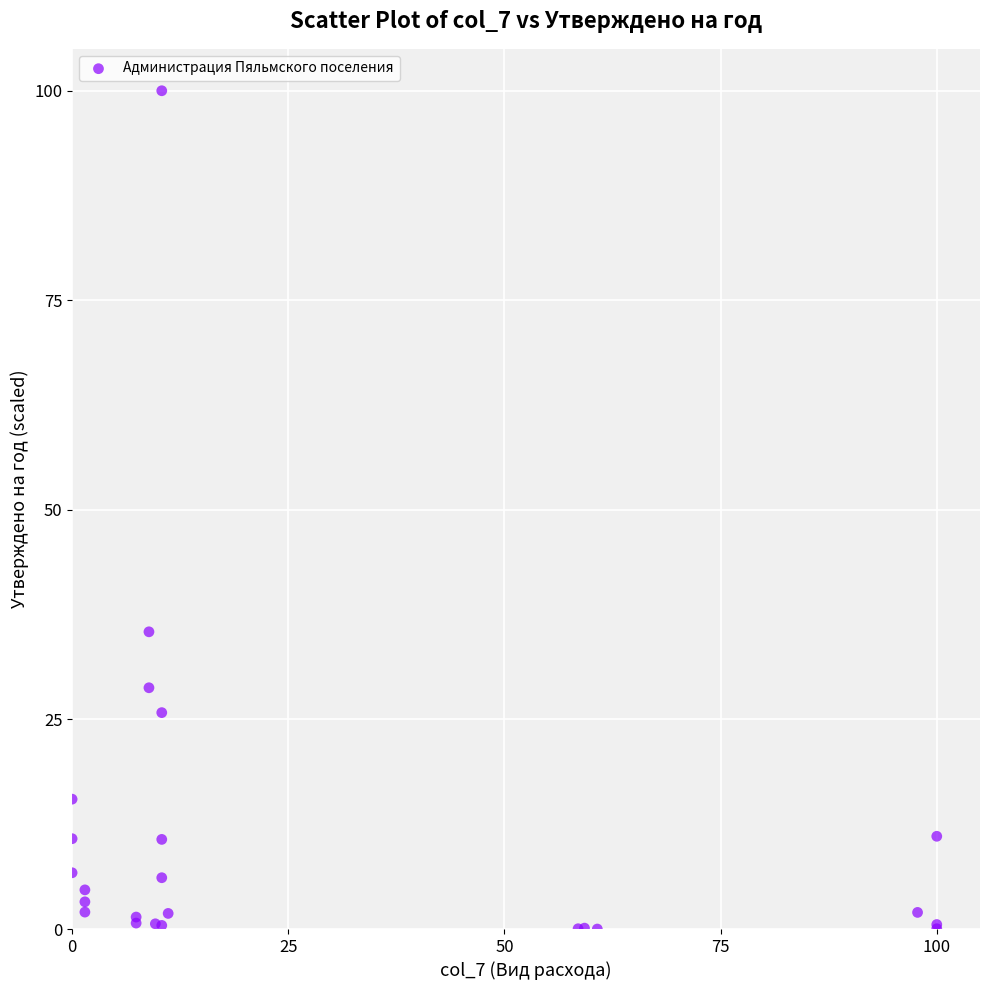

What Y value in the scatter plot is closest to 50?

35.5